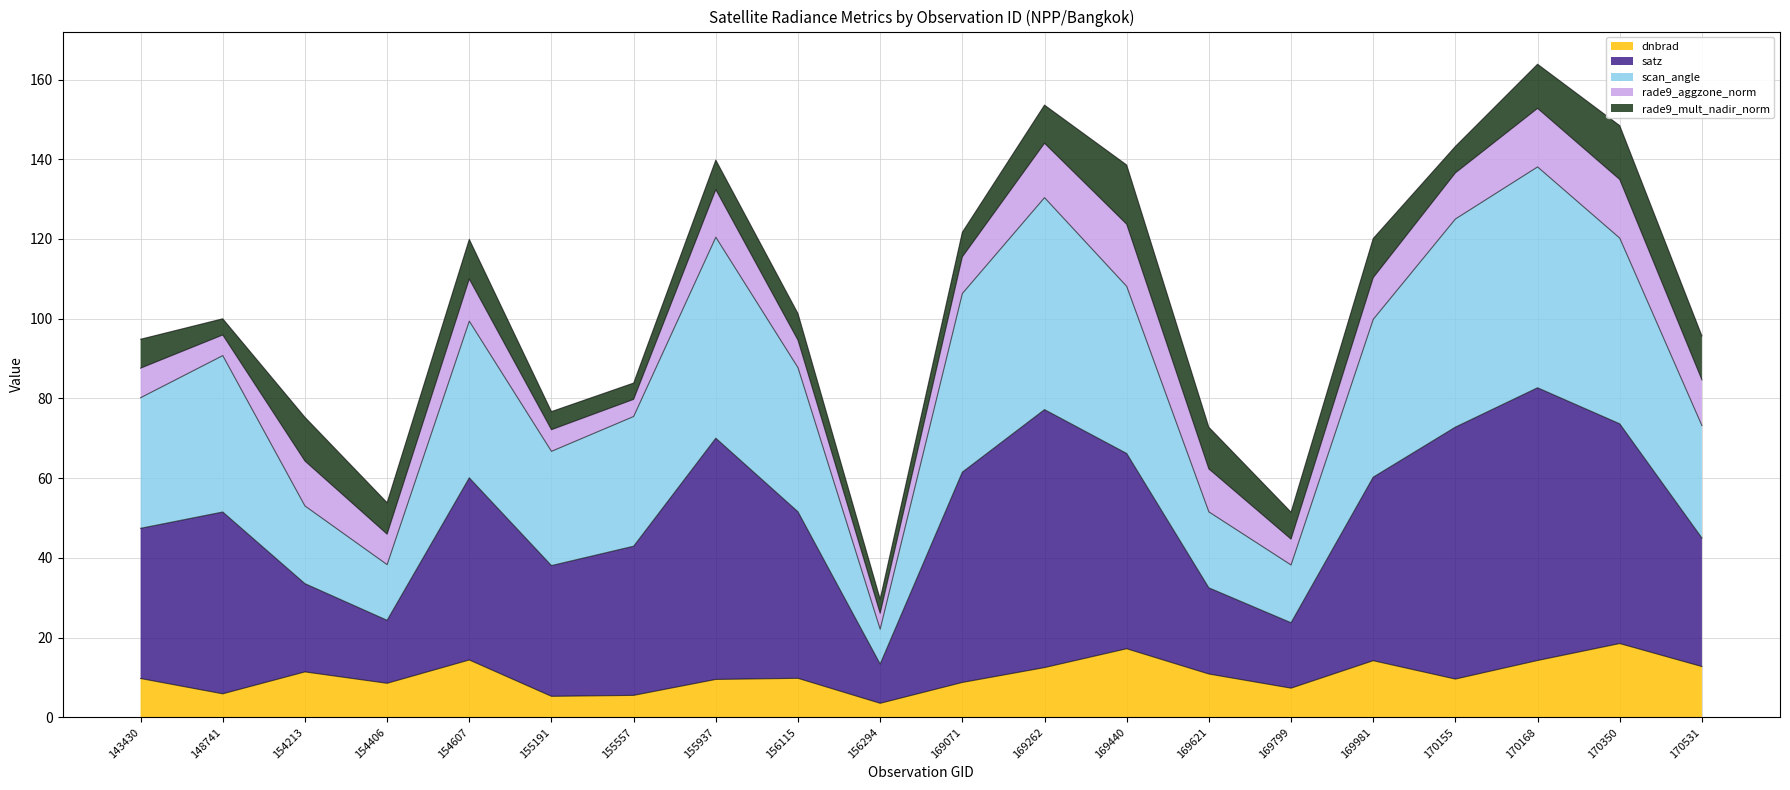

What is the maximum value for dnbrad?

18.5